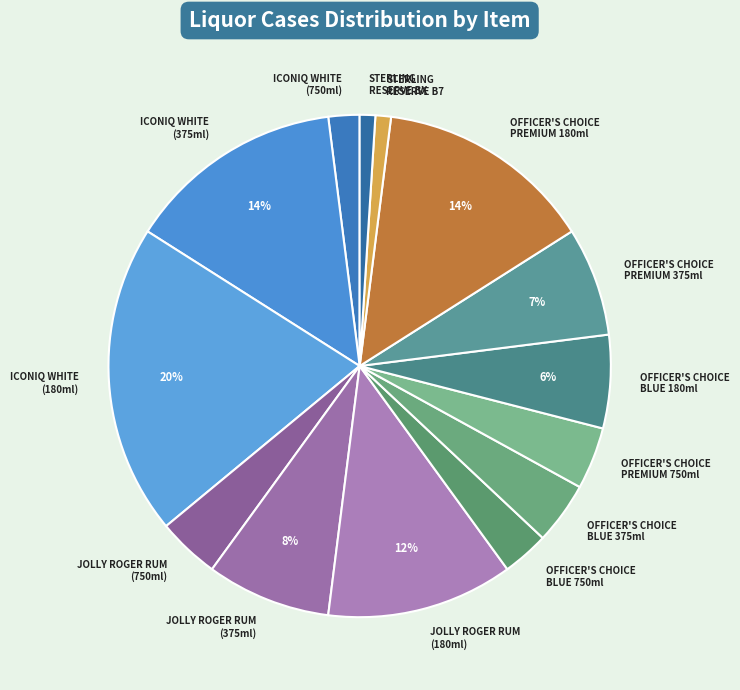

To the nearest percent, what is the average slice percentage?

7%